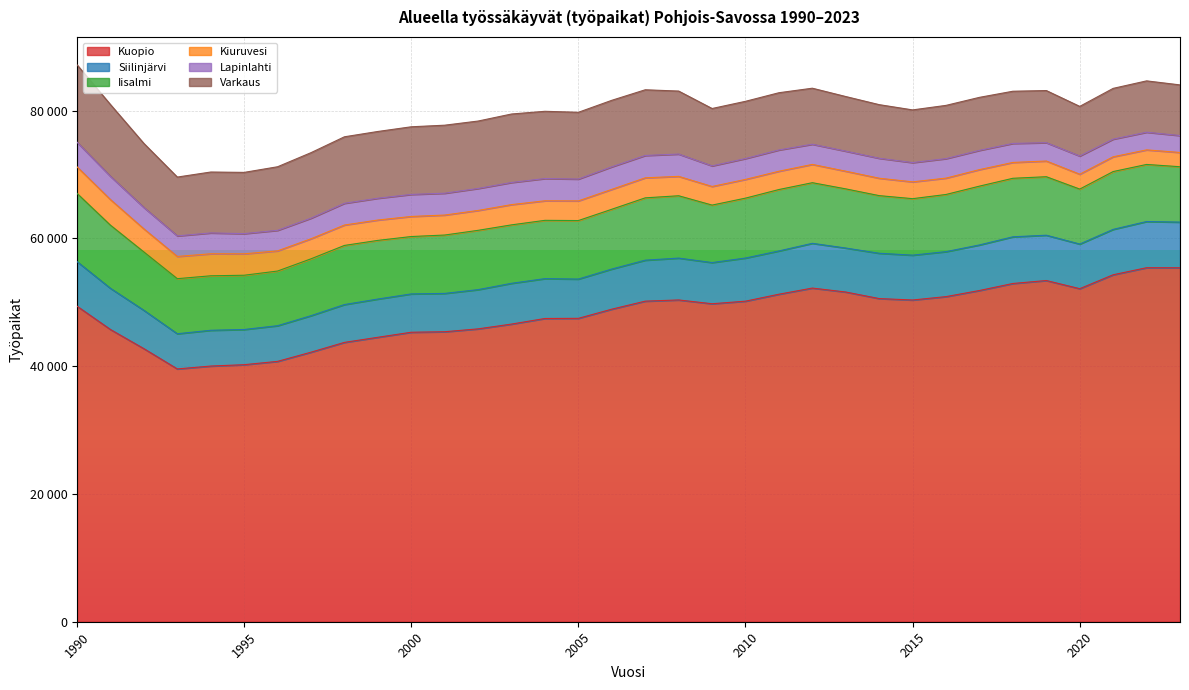

How many lines are shown in the chart?

6